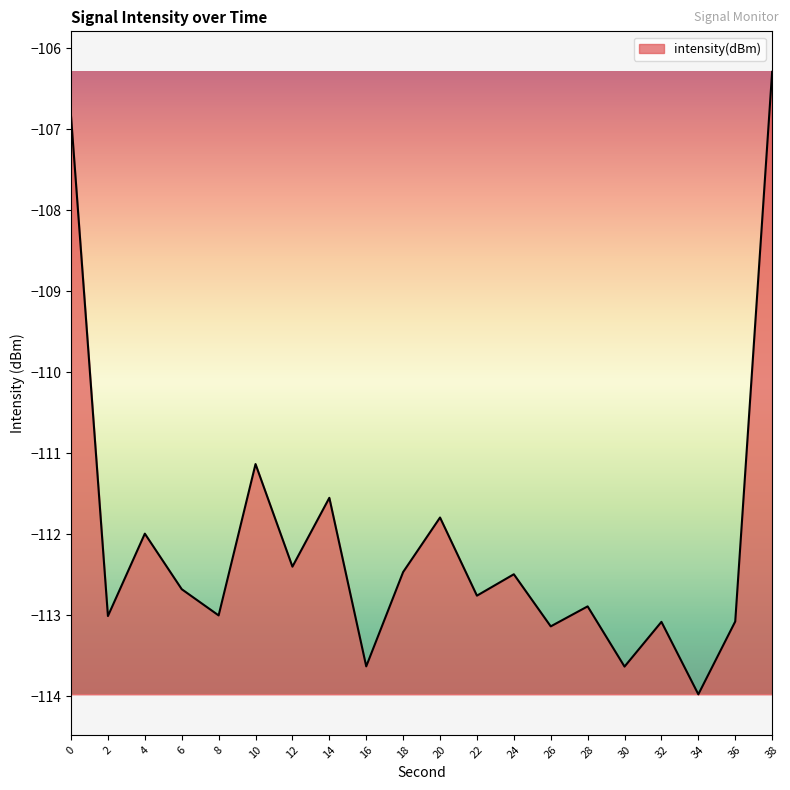

How many series are shown in this chart?

1